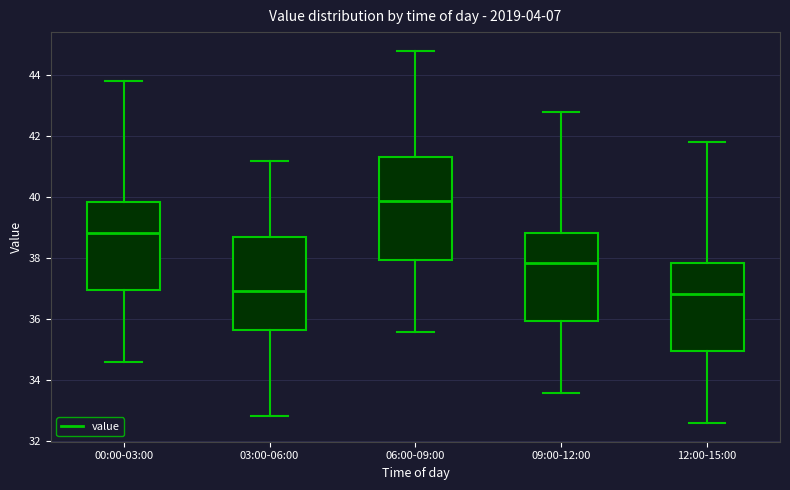

Where is the lower edge of the box for 00:00-03:00 on the y-axis? The values are not printed on the chart, so give them approximately, as read against the axis.

37.0